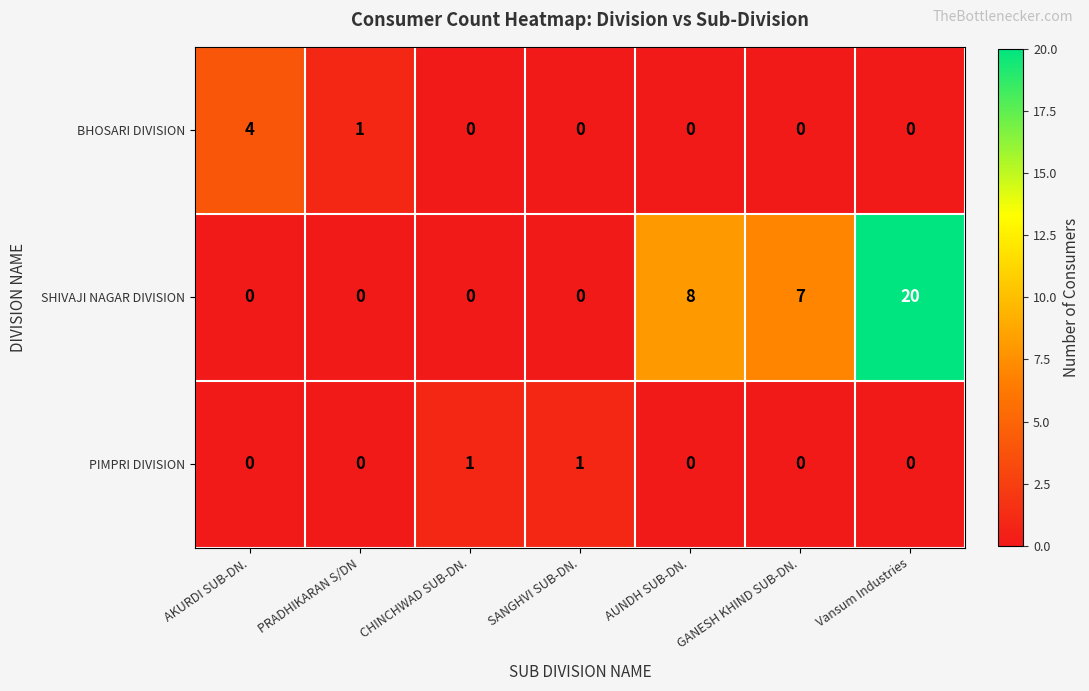

Which category has the highest value across all series?

Vansum Industries